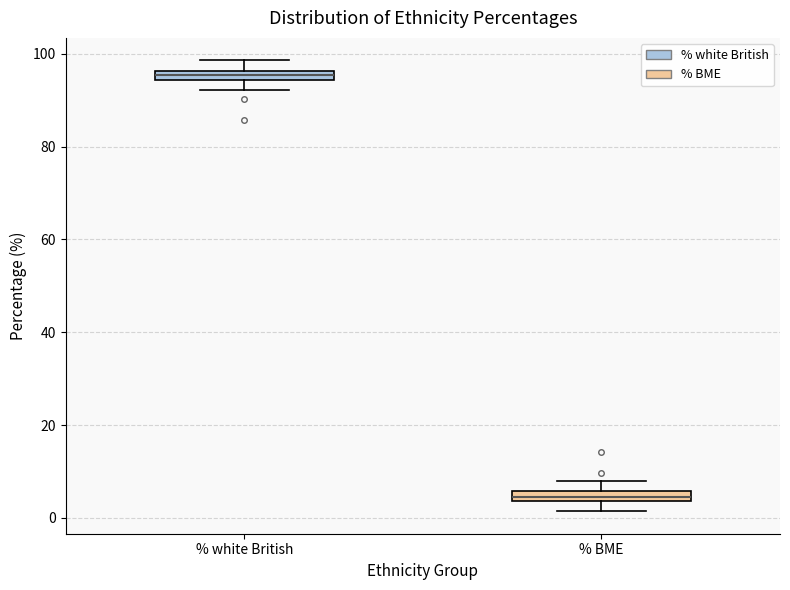

Where does the upper whisker of the box for % BME end on the y-axis? The values are not printed on the chart, so give them approximately, as read against the axis.

8